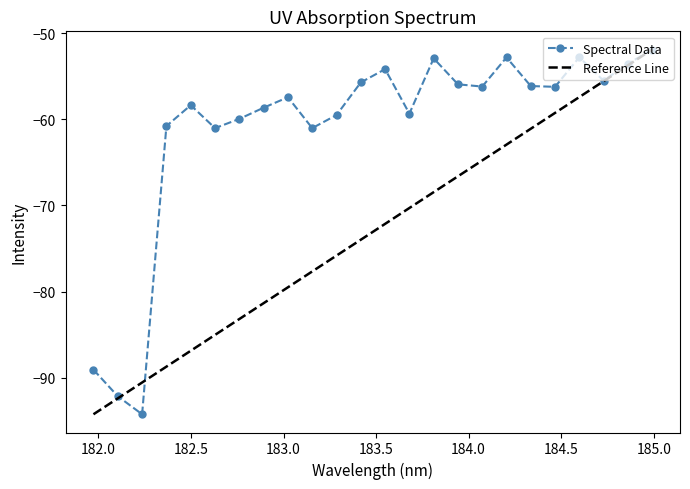

What is the lowest value of the Spectral Data series?

-94.2